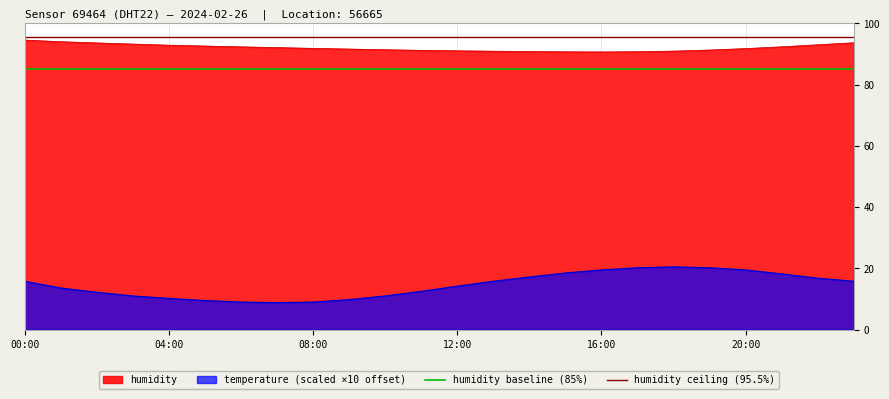

Is the value of humidity ceiling (95.5%) at 7 greater than the value of humidity baseline (85%) at 18?

Yes